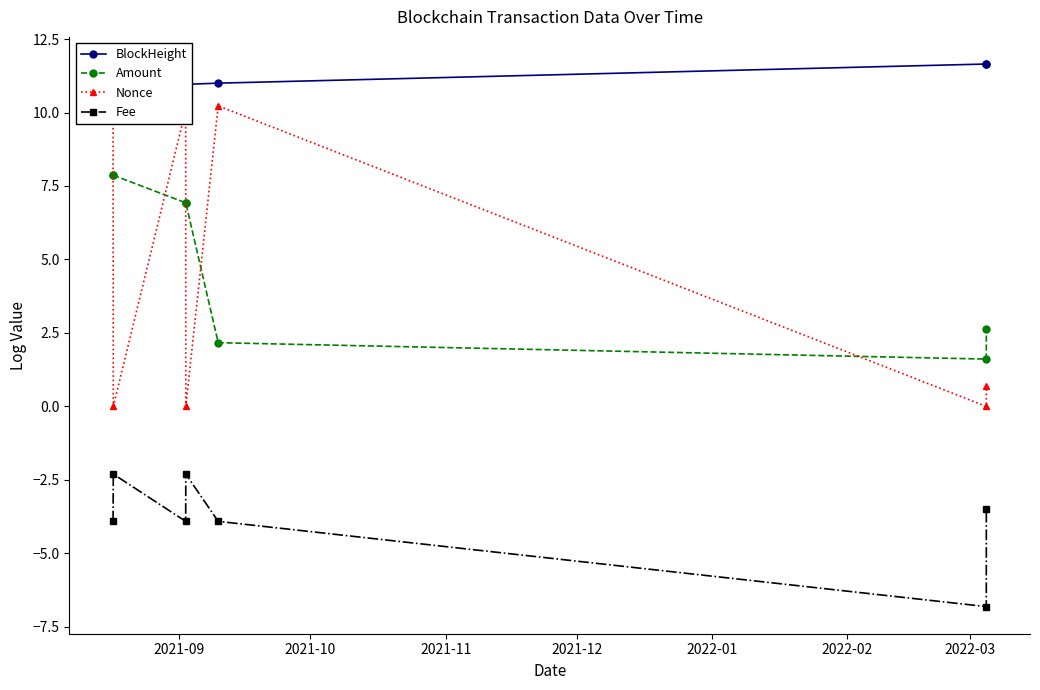

True or false: Fee and Nonce cross at least once.

False